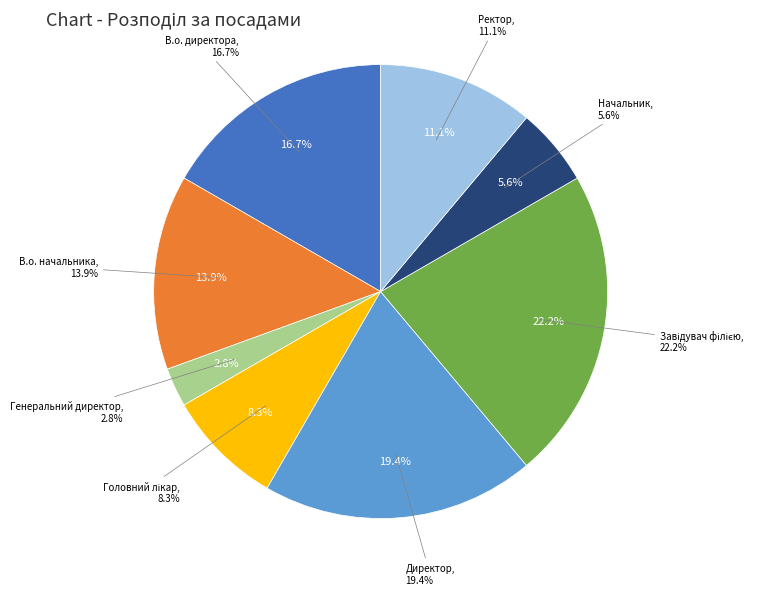

To the nearest percent, what is the difference between the В.о. директора and Головний лікар slice percentages?

8%